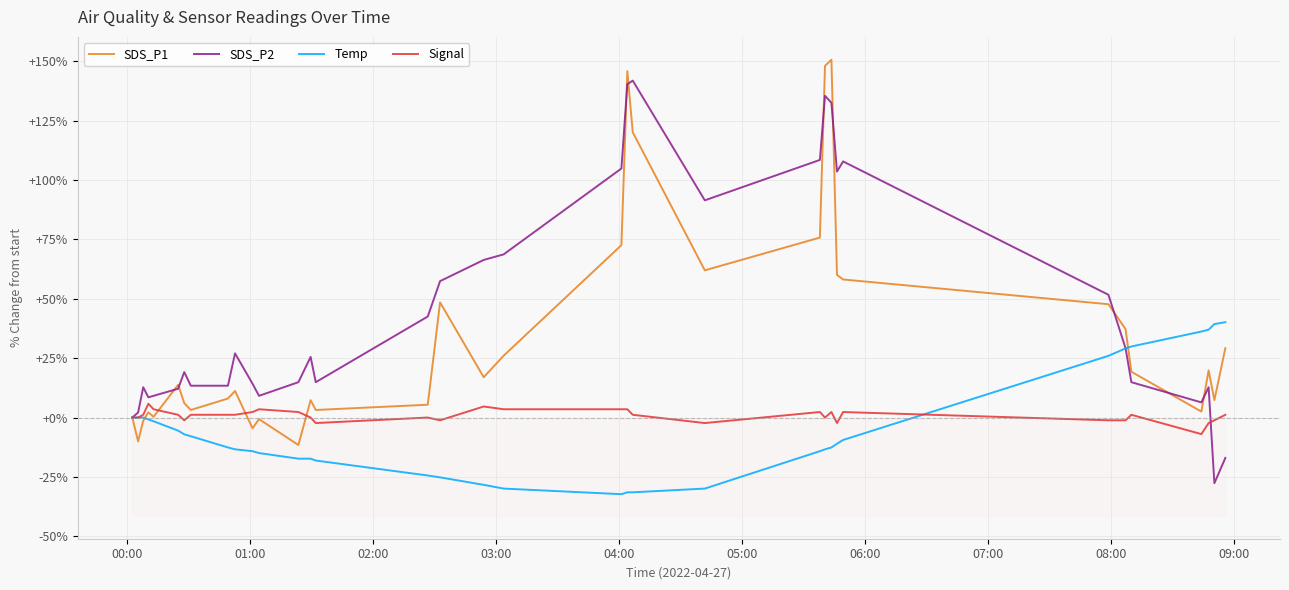

Which series has the largest total across all categories?

SDS_P2